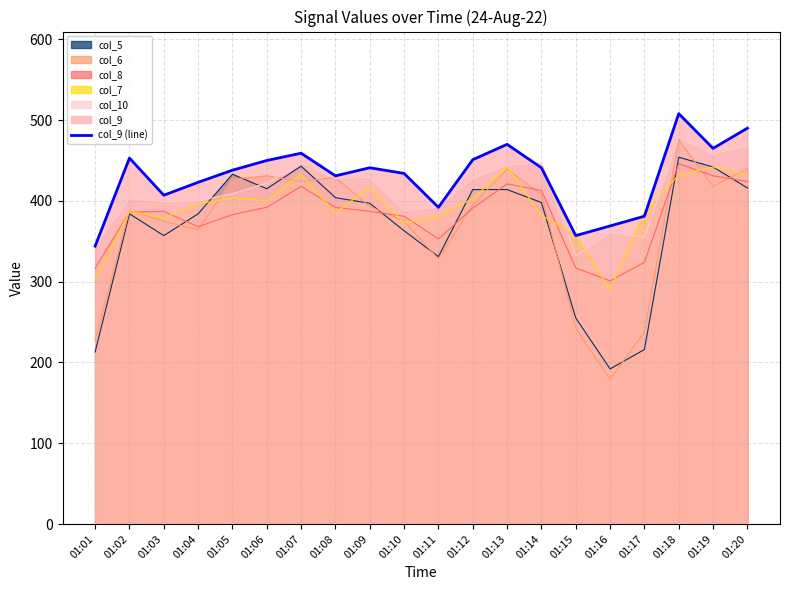

Reading left to right, what are all the values shown in this chart?

344	453	407	423	438	450	459	431	441	434	392	451	470	441	357	369	381	508	465	490